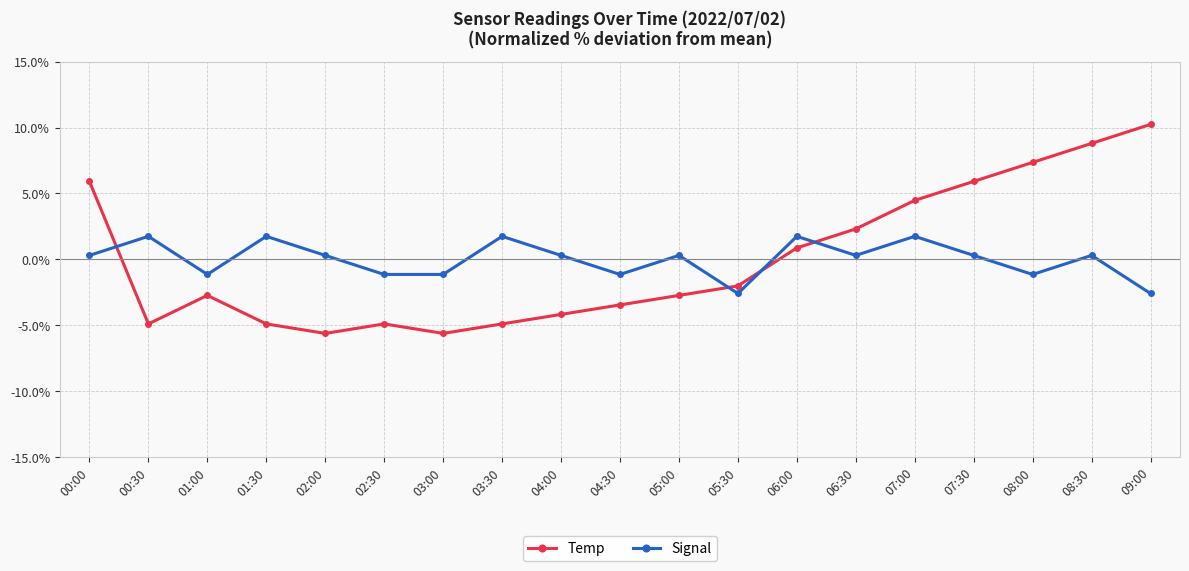

Is this an area chart (filled region under the line)?

No